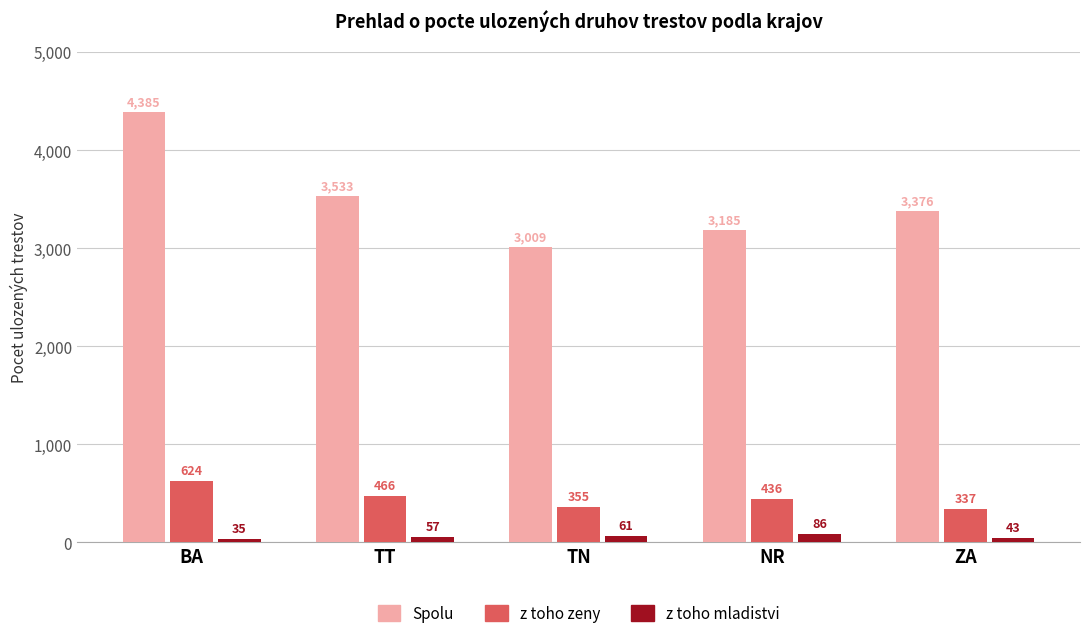

Rank the series by their maximum value, from highest to lowest.

Spolu, z toho zeny, z toho mladistvi